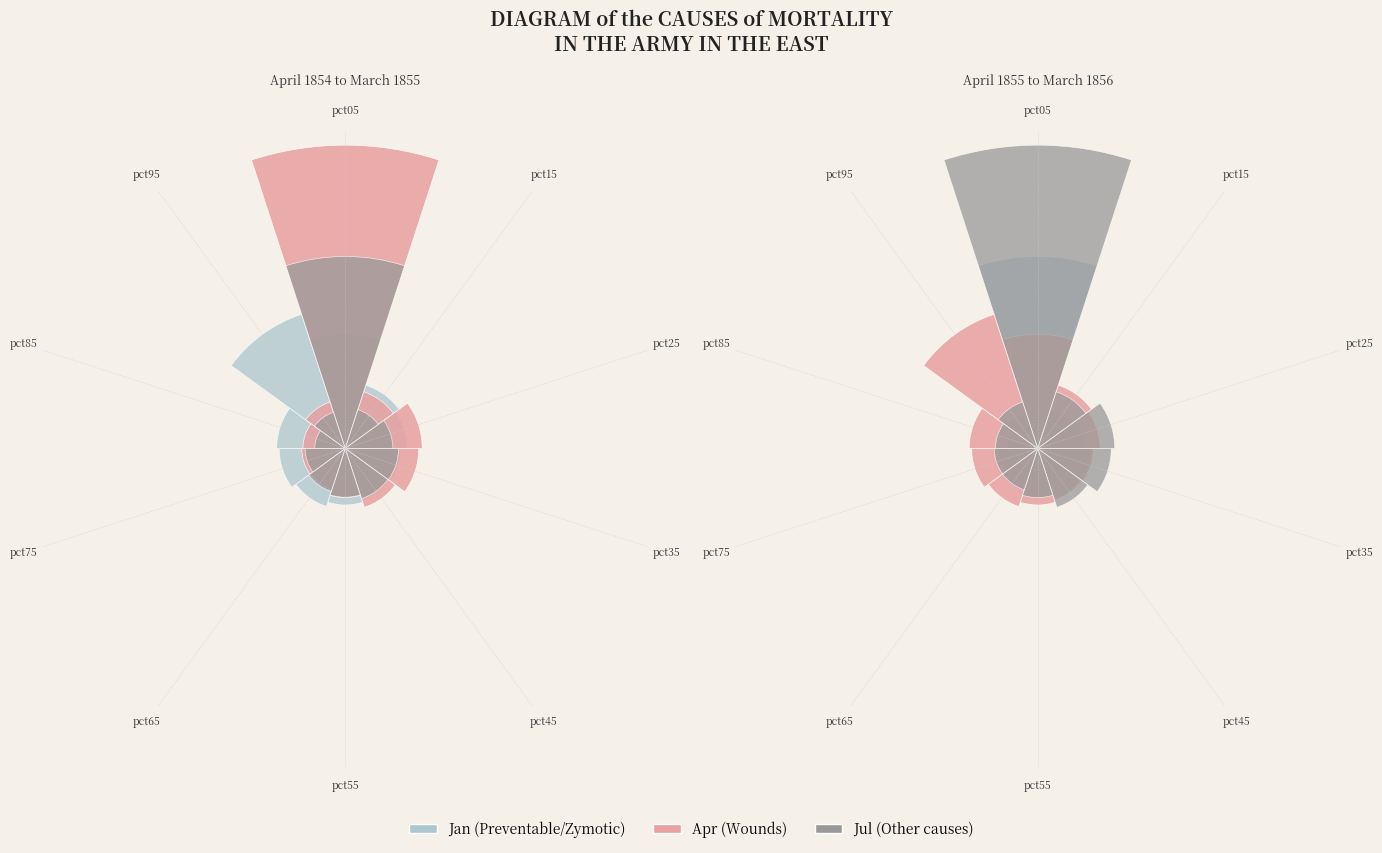

Combined, do pct25 and pct45 account for over 50%?

No